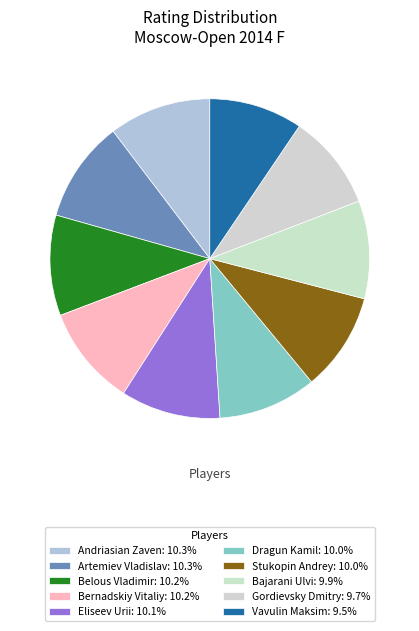

Which category has the smallest portion of the pie?

Vavulin Maksim